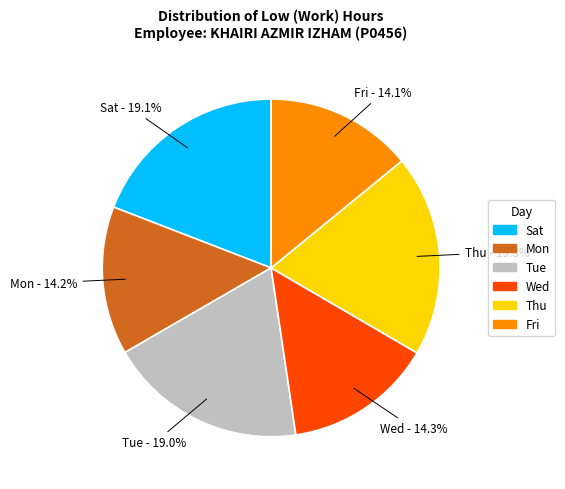

Is the sum of Tue and Wed greater than half?

No